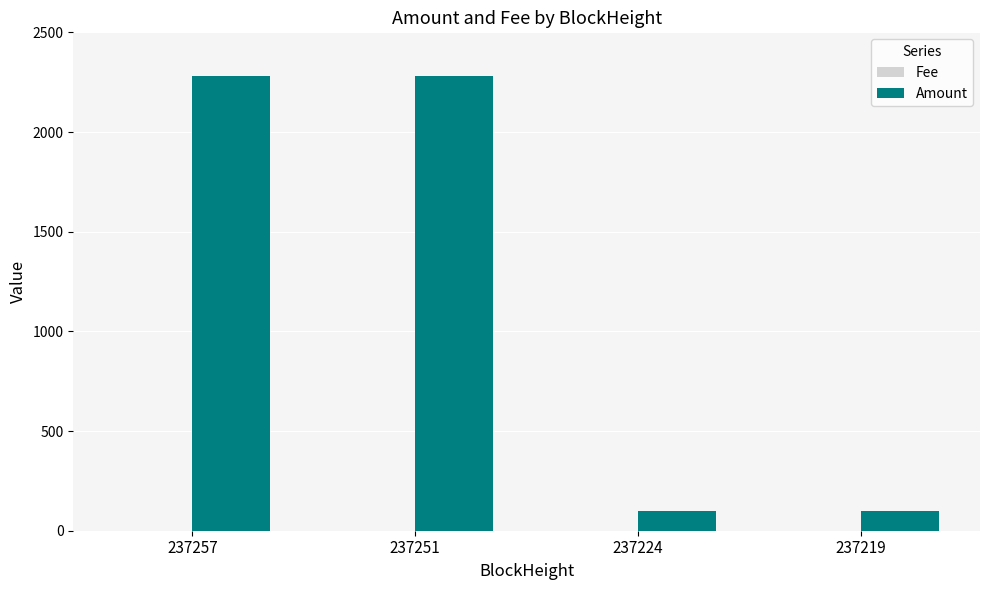

The value of Amount at 237251 is 2283.5. True or false?

True